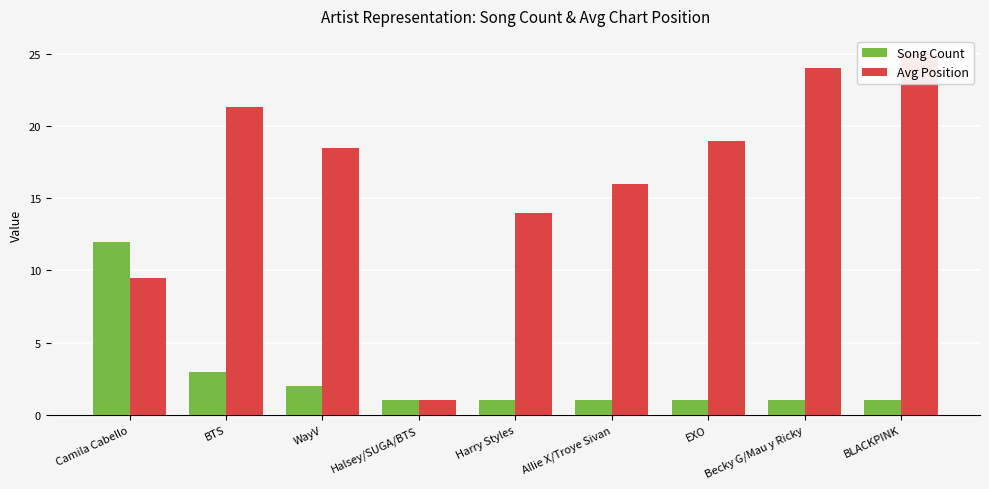

The value of Song Count at Camila Cabello is 12.0. True or false?

True